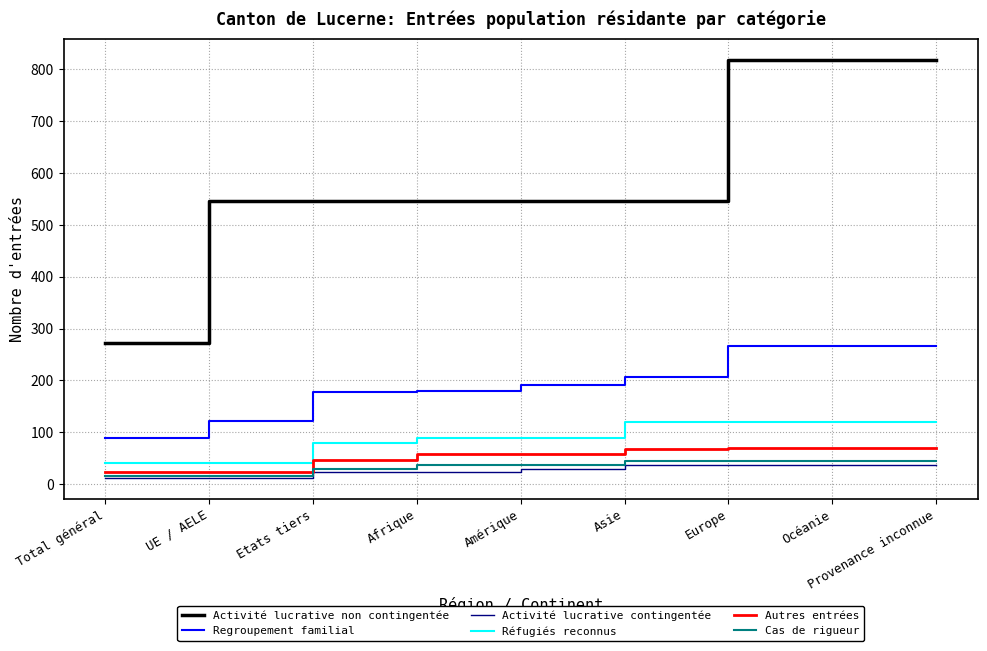

True or false: Activité lucrative contingentée and Activité lucrative non contingentée intersect in this chart.

False